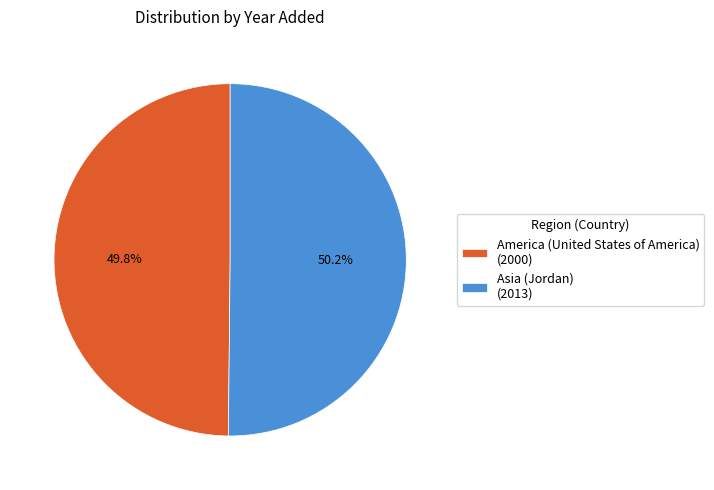

Does any single category account for the majority?

Yes